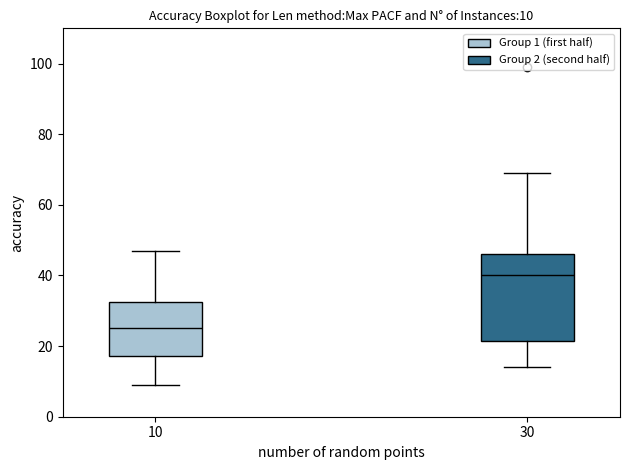

Which box's median line is the highest?

30